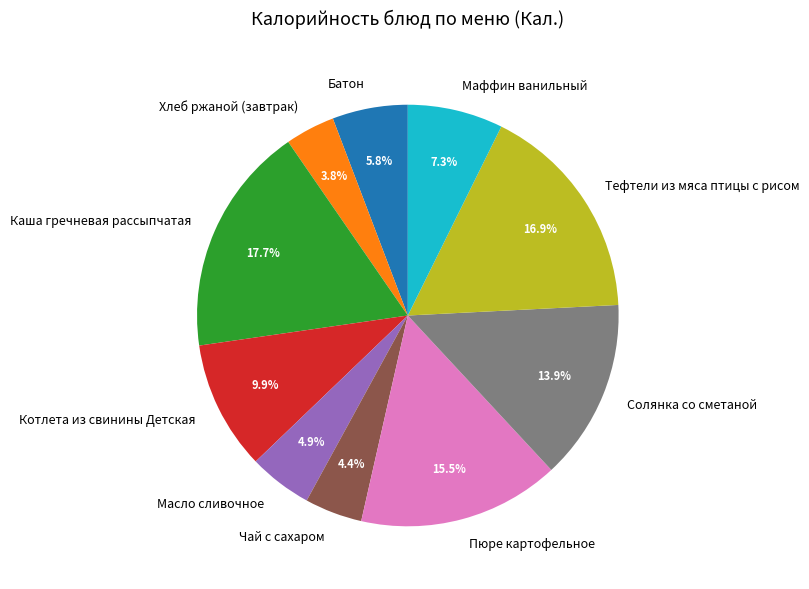

Which has a higher value, Пюре картофельное or Чай с сахаром?

Пюре картофельное